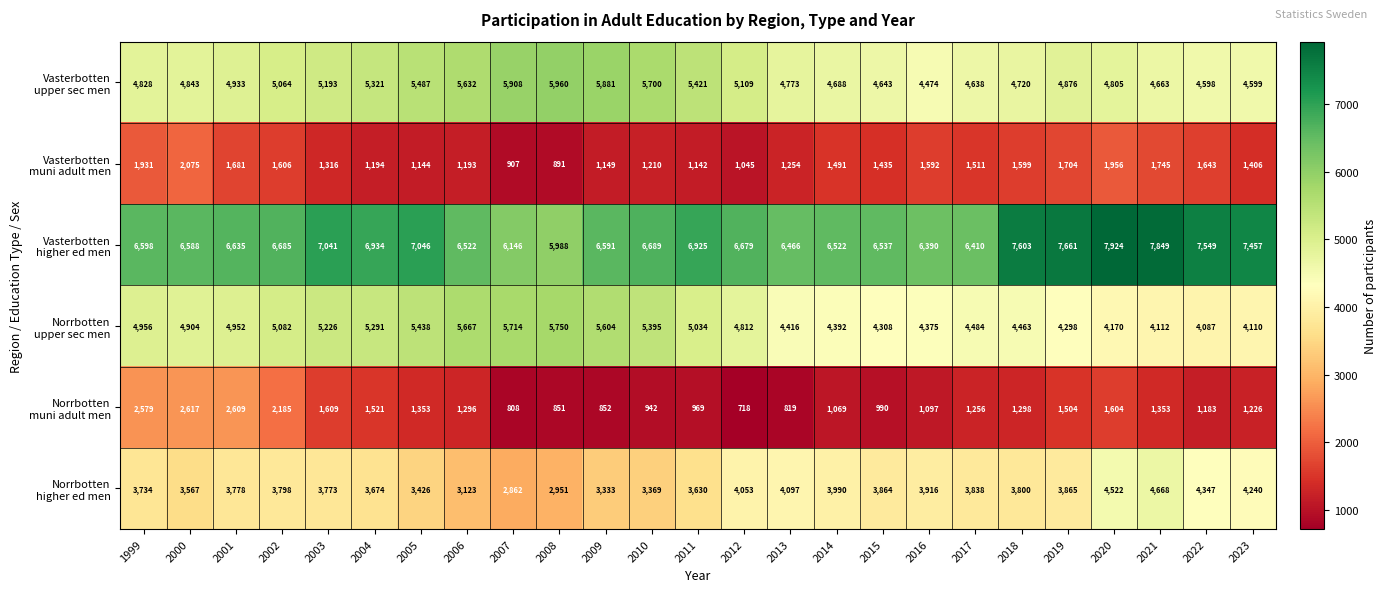

Which label corresponds to the largest value in the chart?

2020